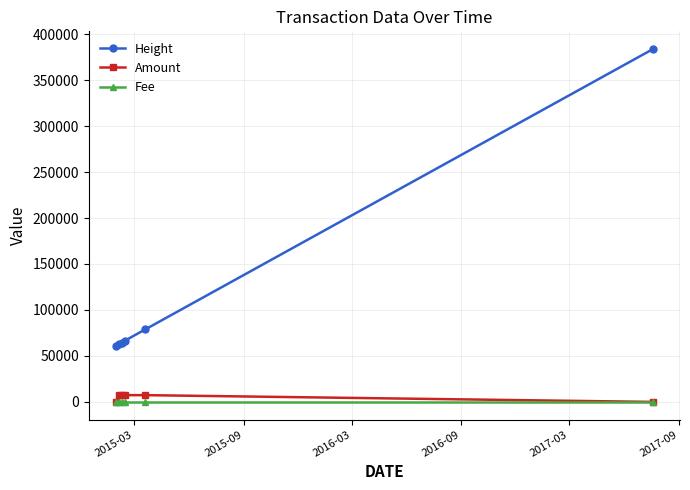

Does the chart display data point markers on the line(s)?

Yes